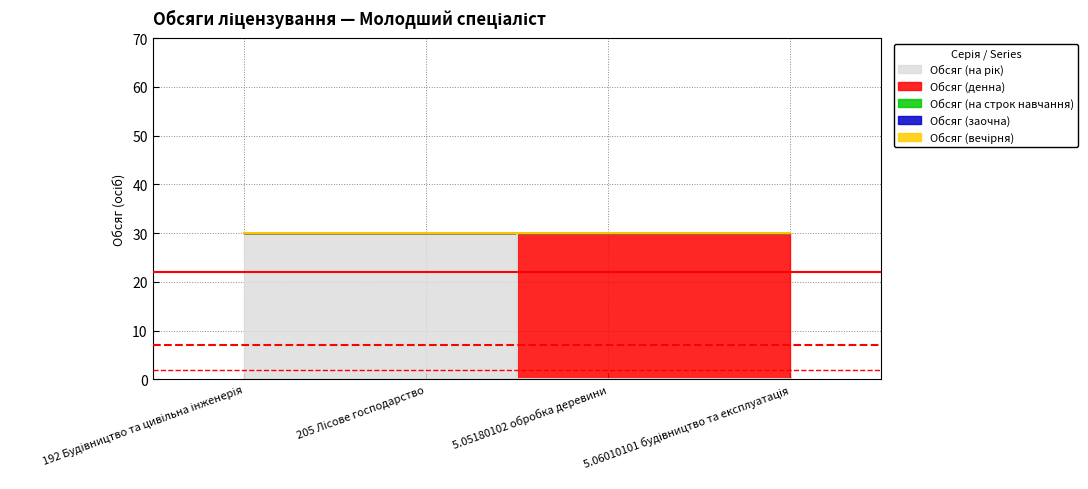

At which category is the sum across all series the highest?

192 Будівництво та цивільна інженерія